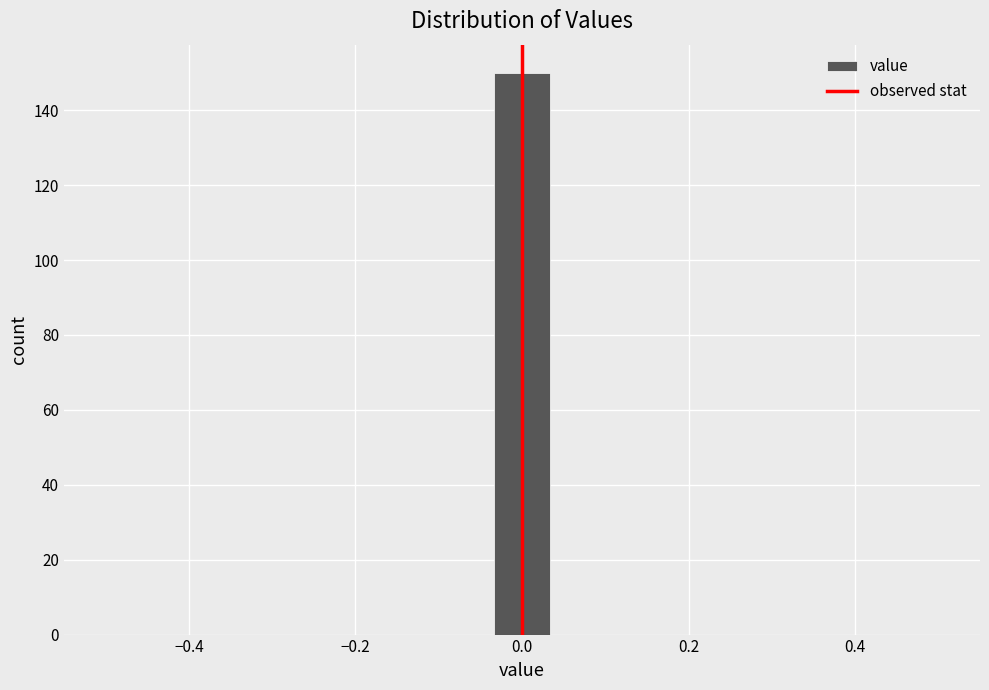

Read against the x-axis, roughly where is the centre of the tallest bar?

0.00